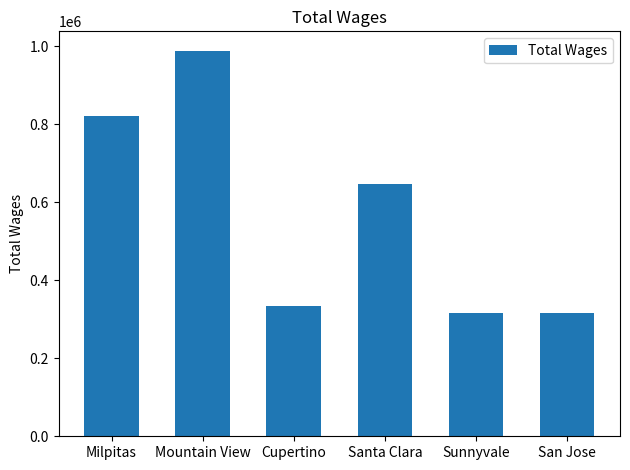

What position from the right is Mountain View?

5